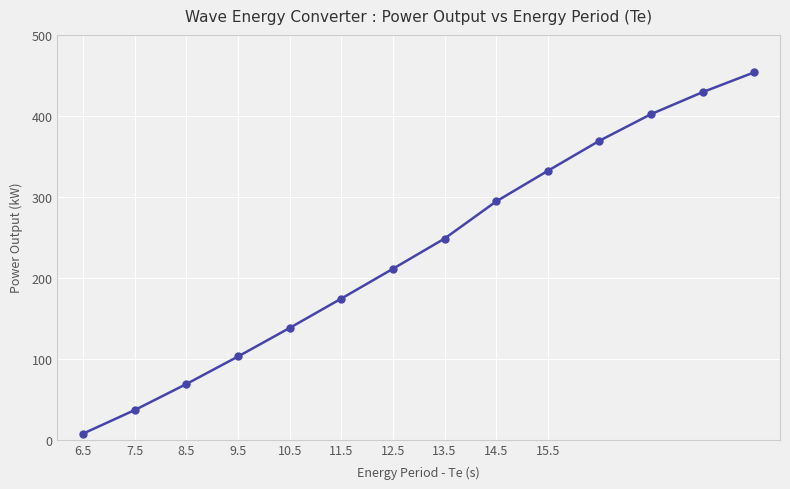

What is the maximum value shown in the chart?

453.7